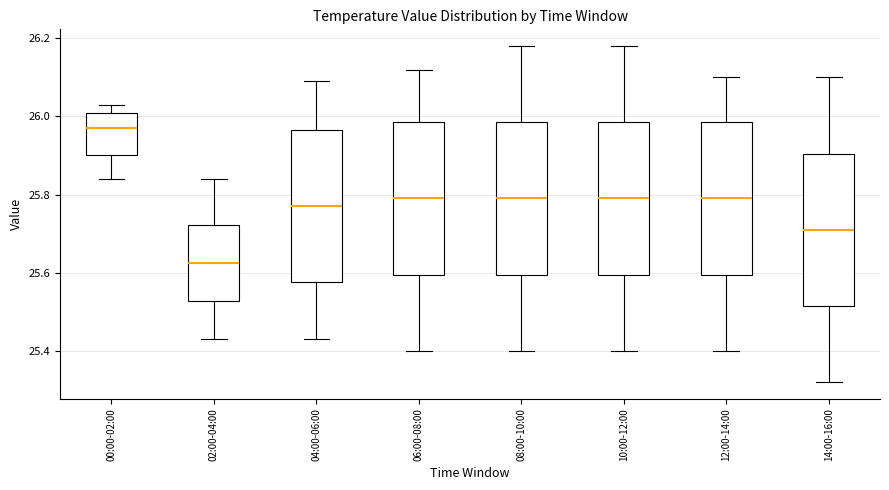

Where is the lower edge of the box for 06:00-08:00 on the y-axis? The values are not printed on the chart, so give them approximately, as read against the axis.

25.60